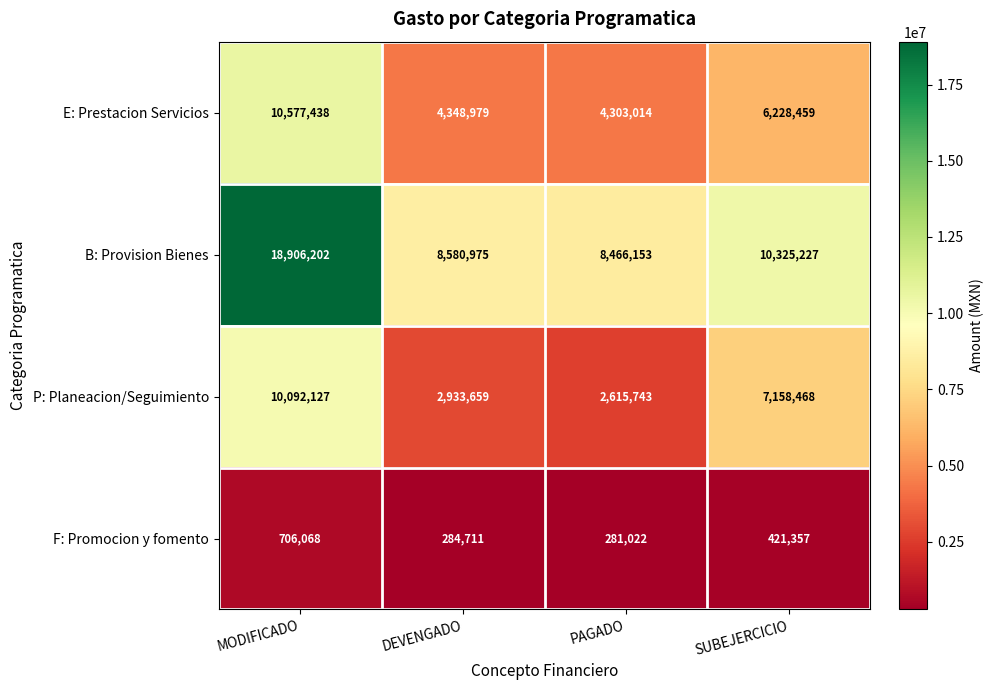

What is the maximum value shown in the chart?

18906202